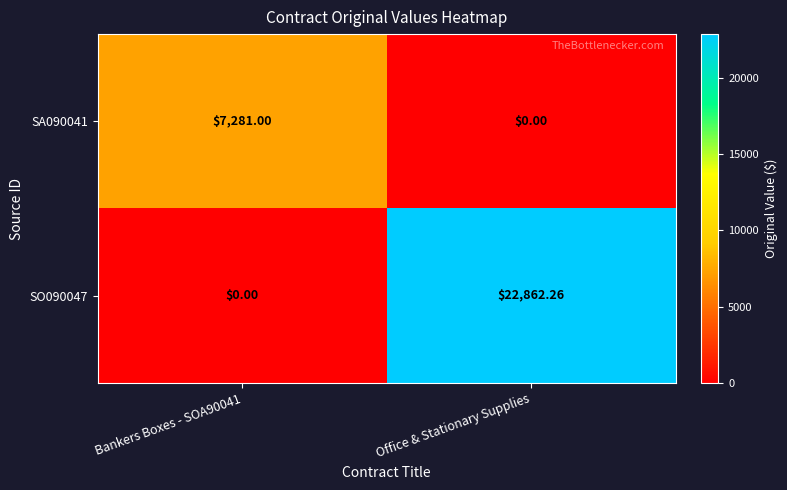

At which label is SA090041 closest to 3640?

Office & Stationary Supplies